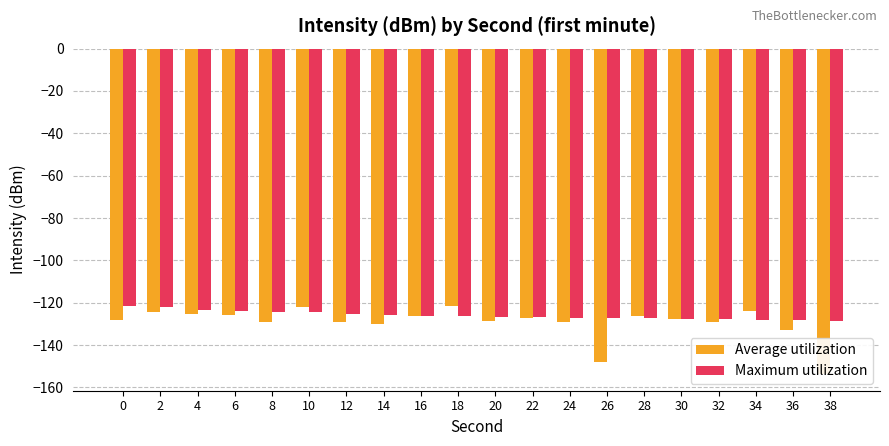

How many groups of bars are there?

20